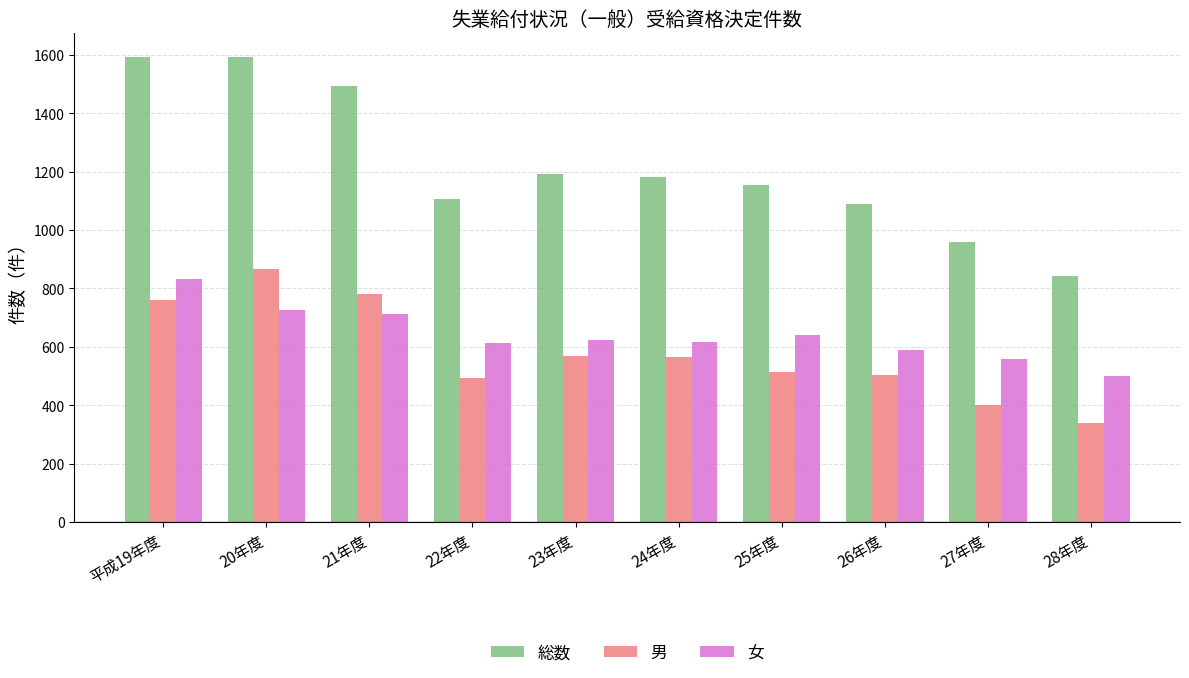

Is the value of 総数 at 26年度 greater than the value of 男 at 23年度?

Yes